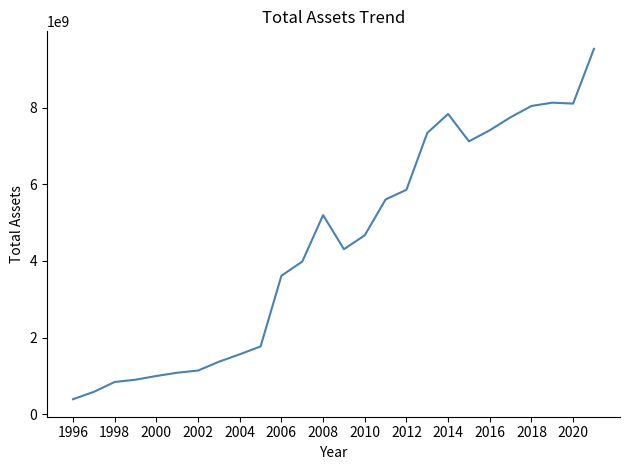

Count the number of categories in the chart.

26